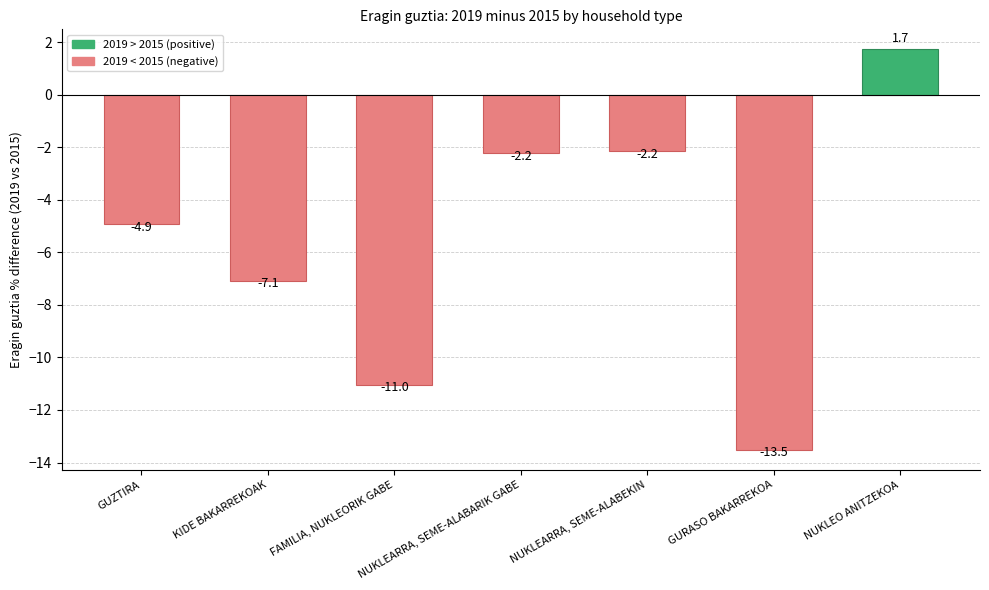

The chart shows a value of -11.0 at FAMILIA, NUKLEORIK GABE. True or false?

True